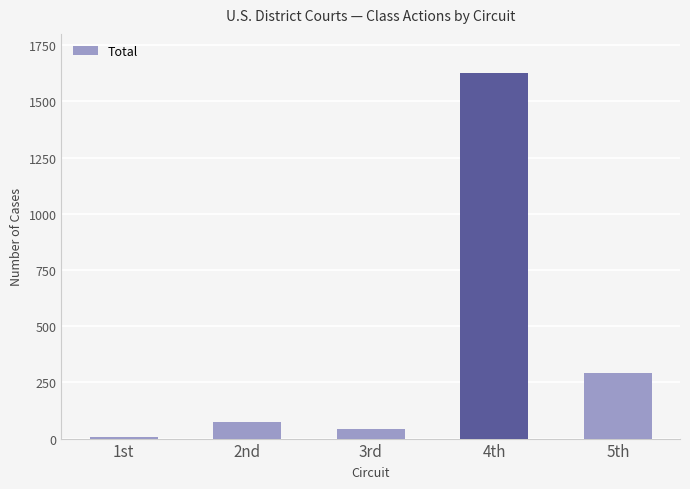

What is the sum of all values?

2038